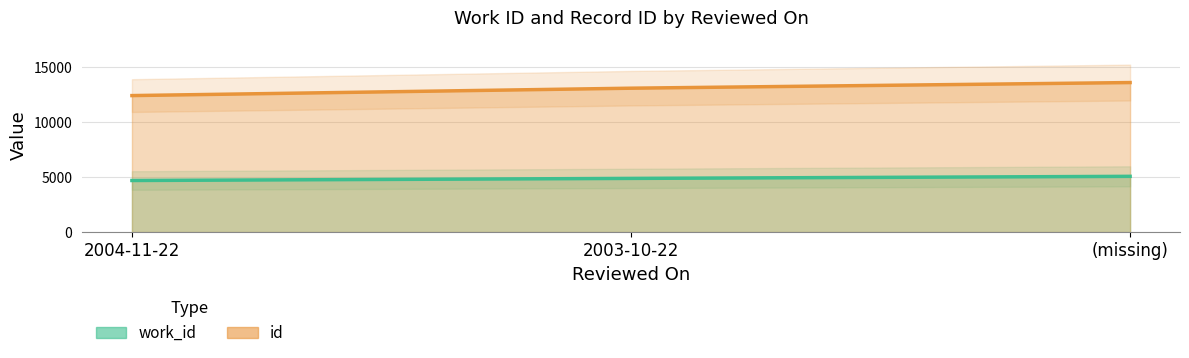

Between 2004-11-22 and 2003-10-22, which series saw the biggest shift?

id